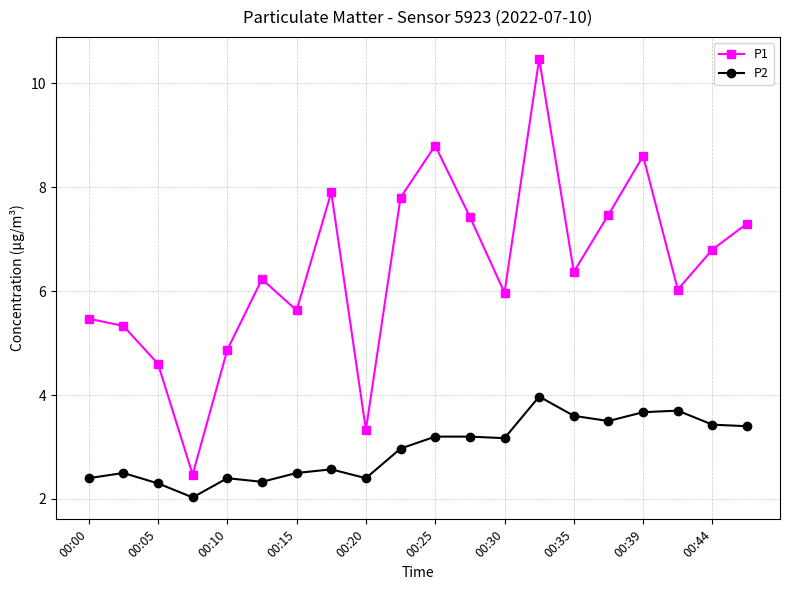

Which series has the largest range (max minus min)?

P1